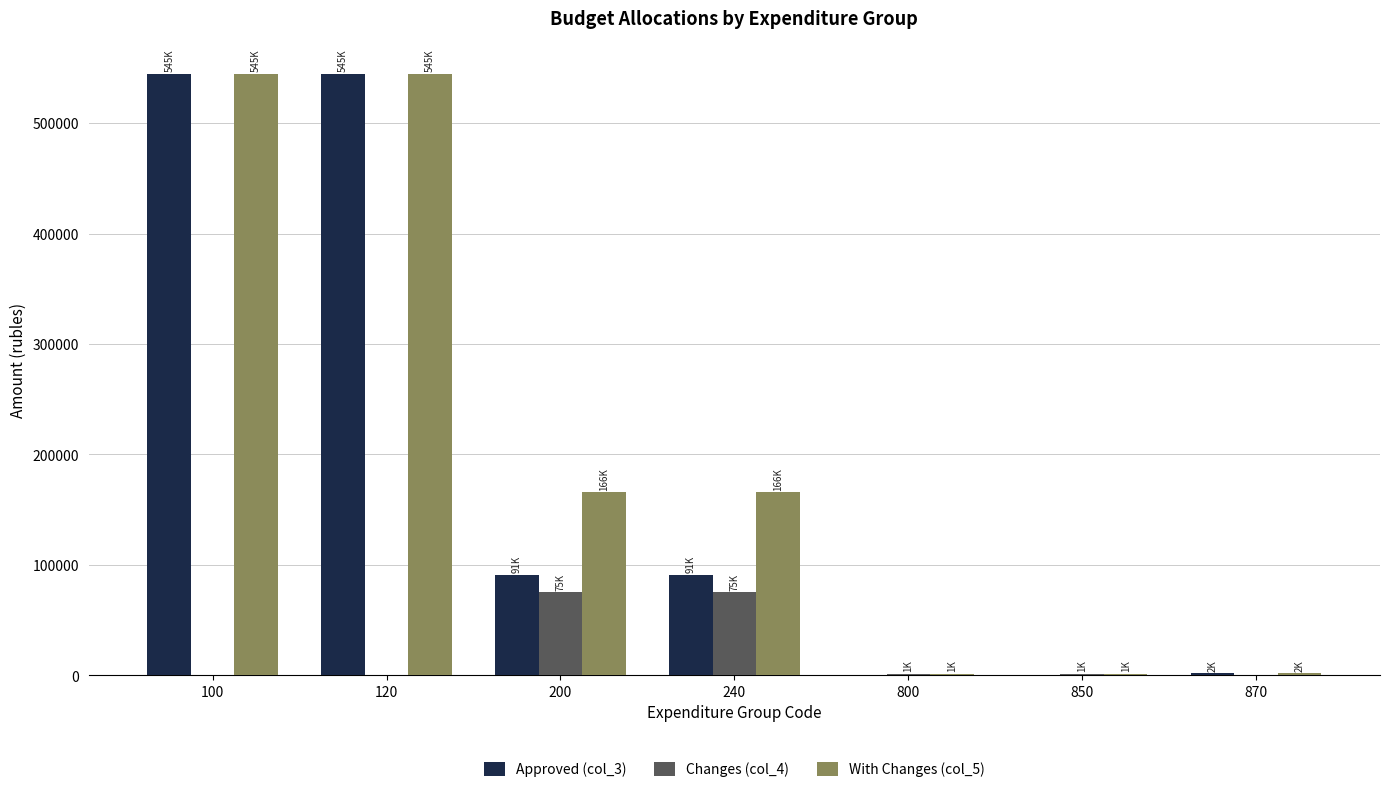

Which series changed the most between 100 and 240?

Approved (col_3)